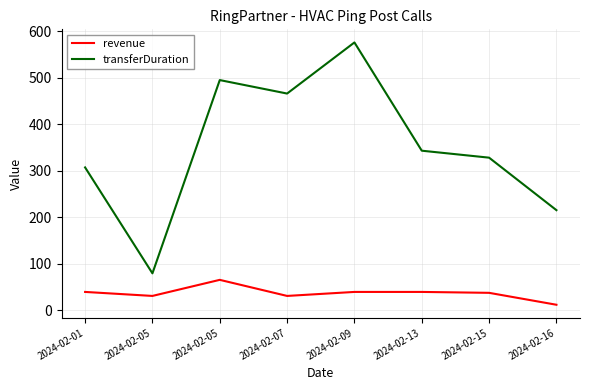

Is it true that revenue equals 49.1 at 2024-02-15?

False